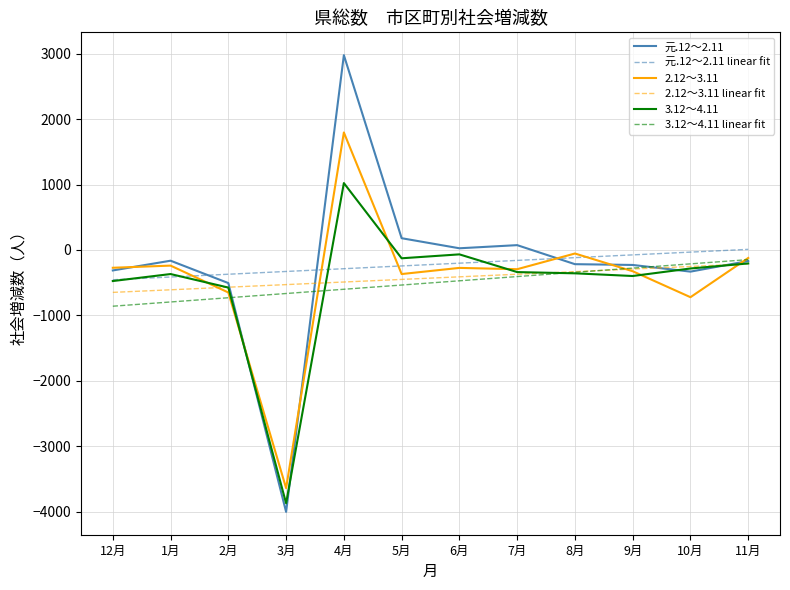

What is the minimum value shown in the chart?

-4005.0